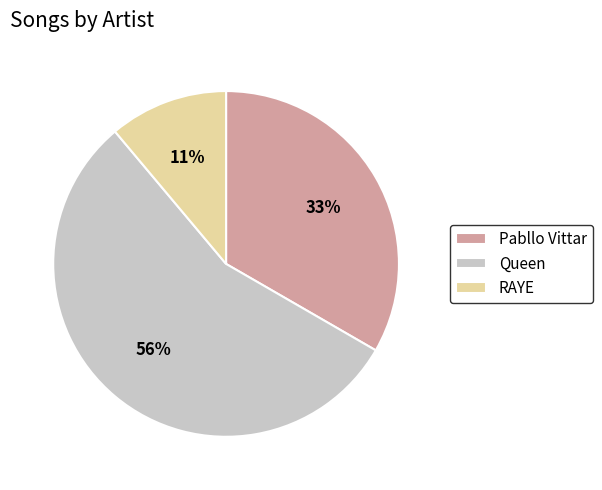

How many segments does this pie chart have?

3